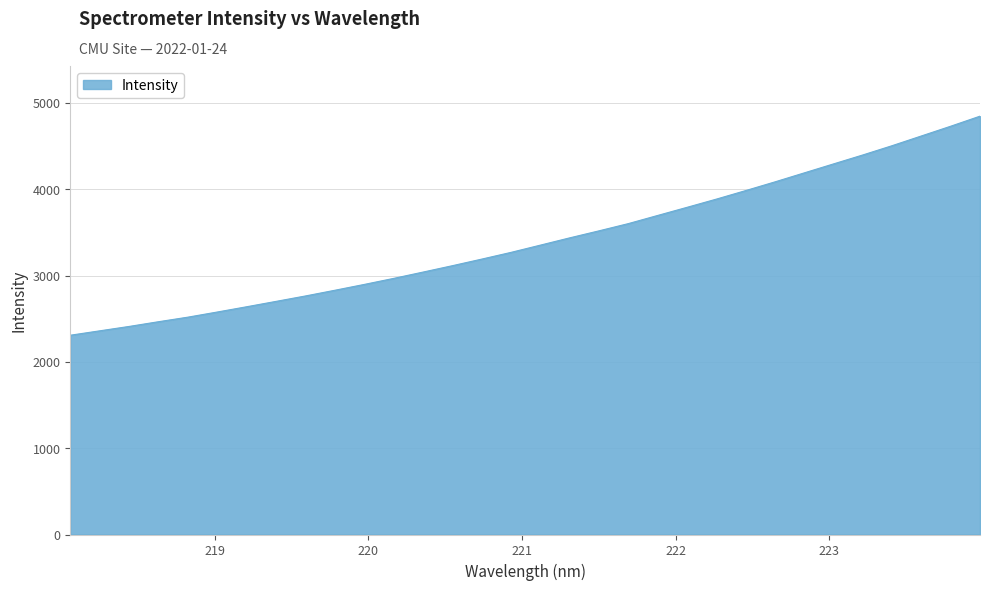

What is the difference between the second highest and minimum values?

2421.6